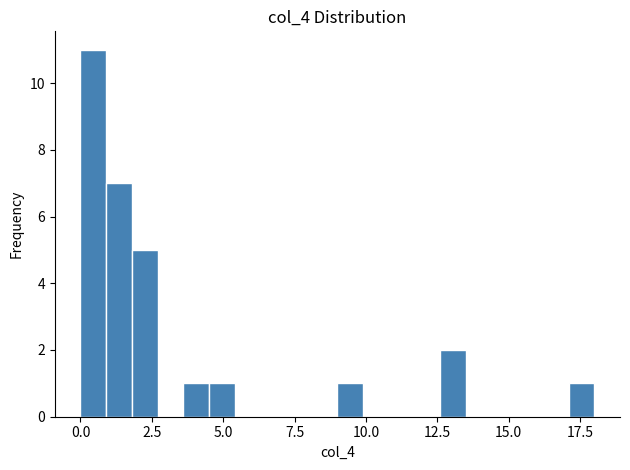

Read against the x-axis, roughly where is the centre of the tallest bar?

0.5